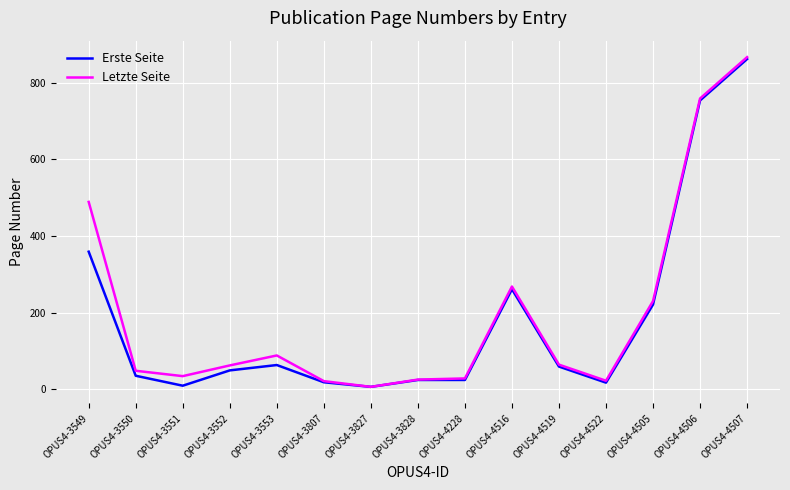

At which category does Erste Seite reach its first local valley?

OPUS4-3551